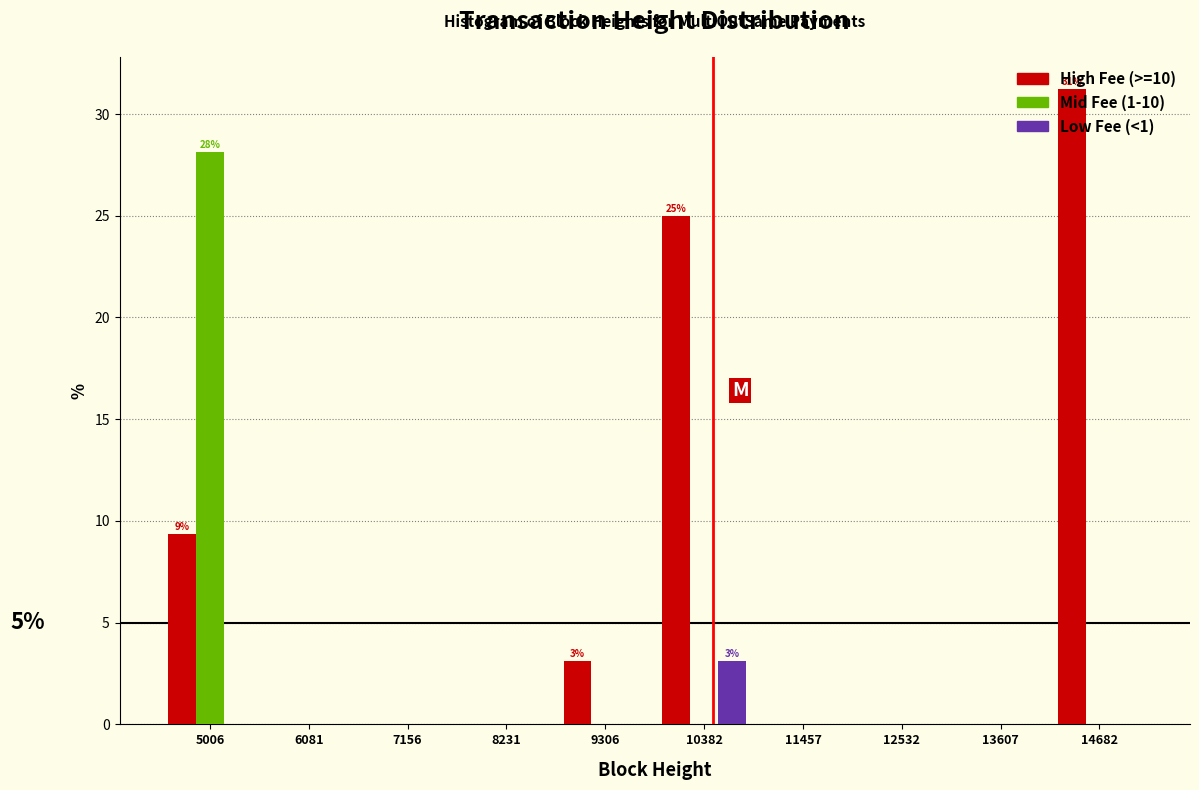

In the High Fee (>=10) series, which range on the x-axis has the tallest bar?

14200 to 15200